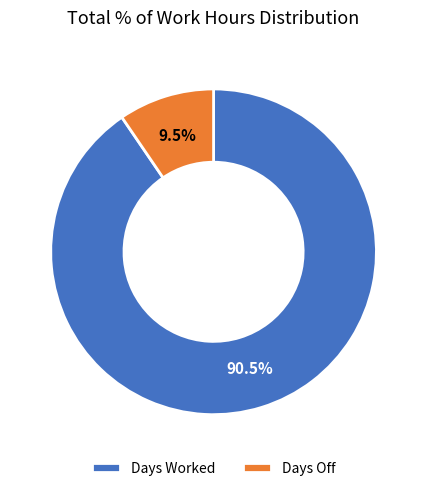

Is there a majority slice in this chart?

Yes